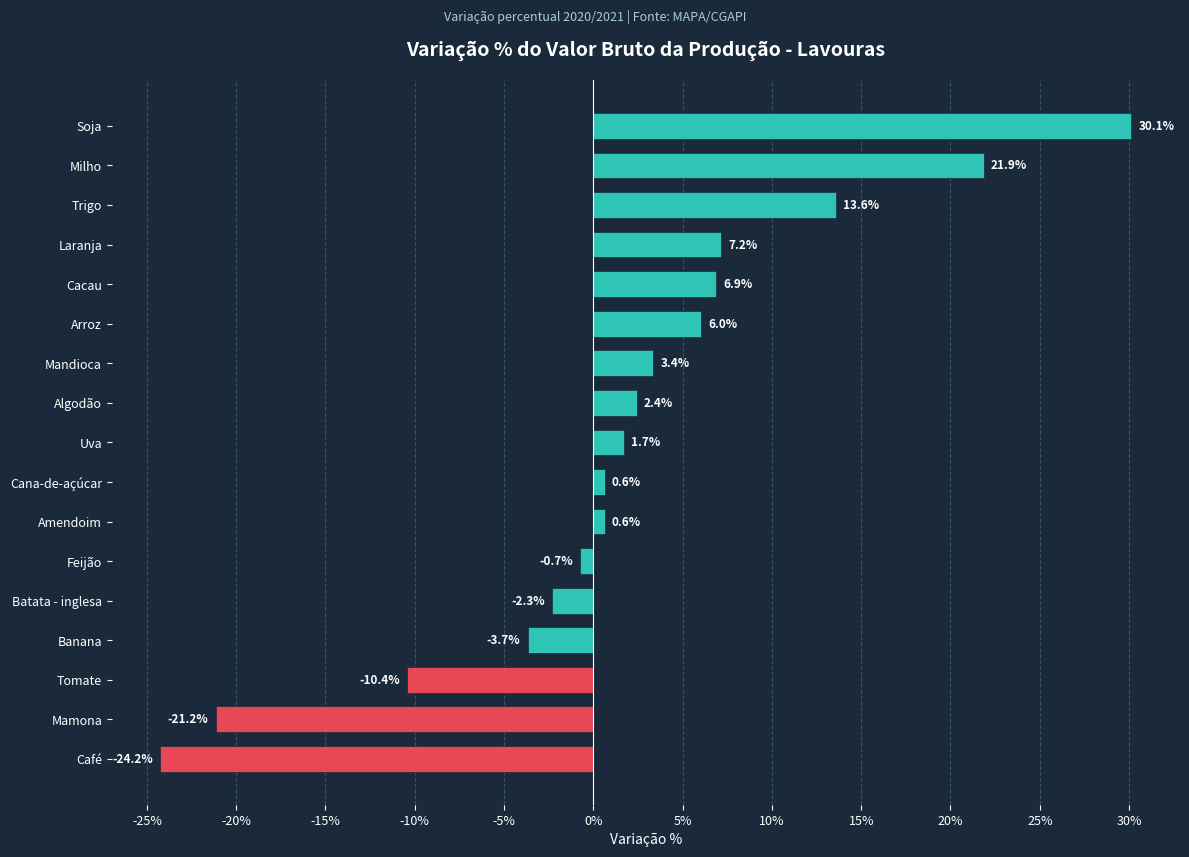

Count the number of data series in this chart.

1